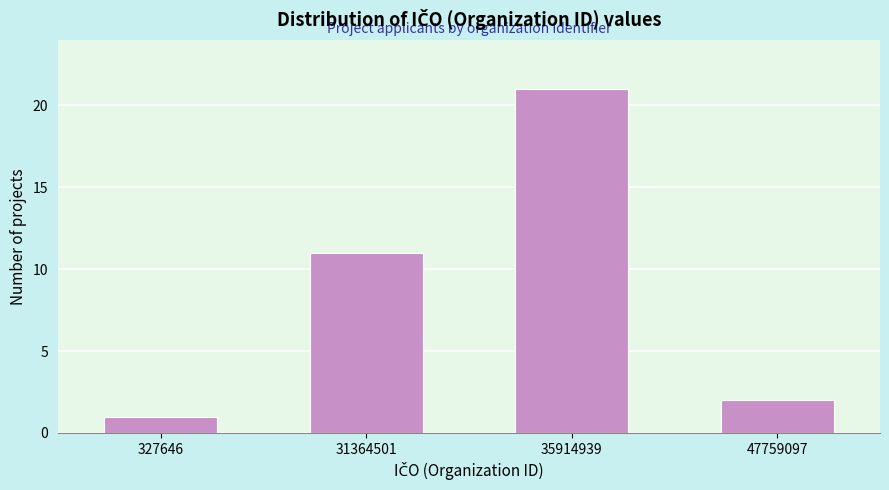

Reading left to right, what are all the values shown in this chart?

1	11	21	2